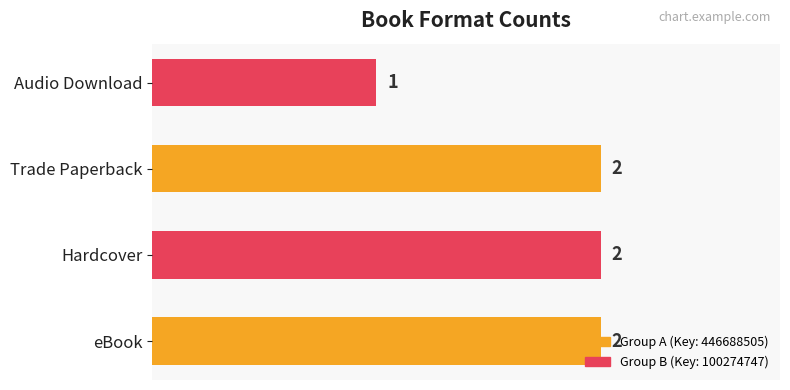

Between eBook and Audio Download, which is larger?

eBook